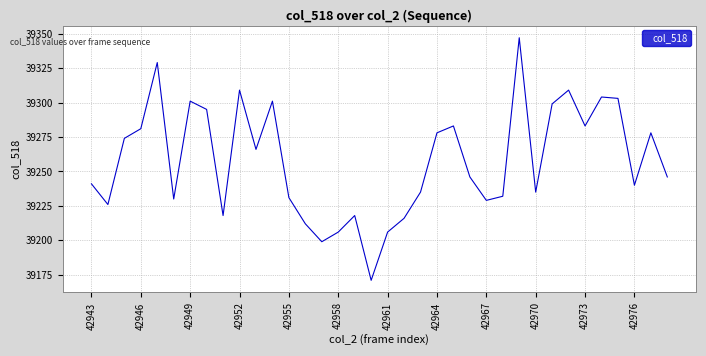

What is the maximum value shown in the chart?

39347